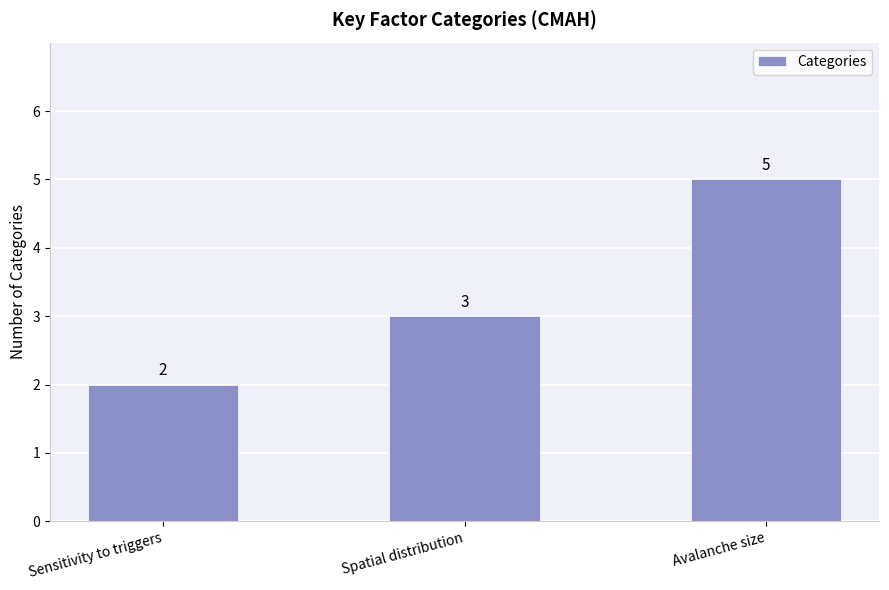

Approximately how many times larger is the value at Spatial distribution compared to Sensitivity to triggers?

1.5